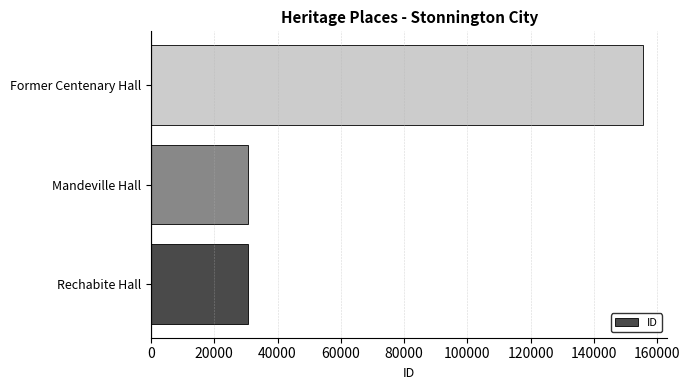

At which category does the chart reach its peak across all series?

Former Centenary Hall